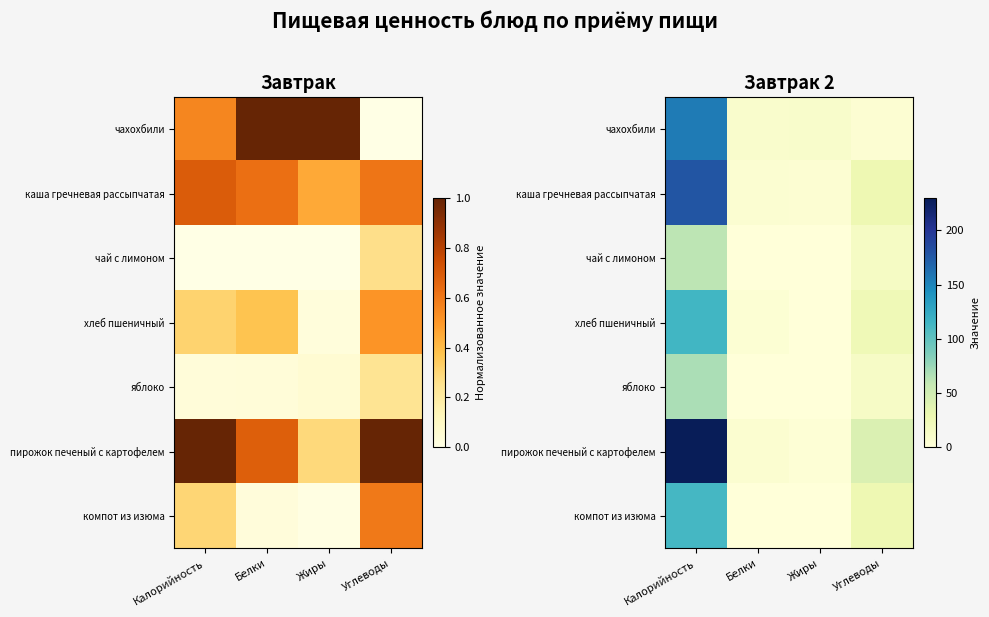

What is the maximum value for чахохбили?

155.5